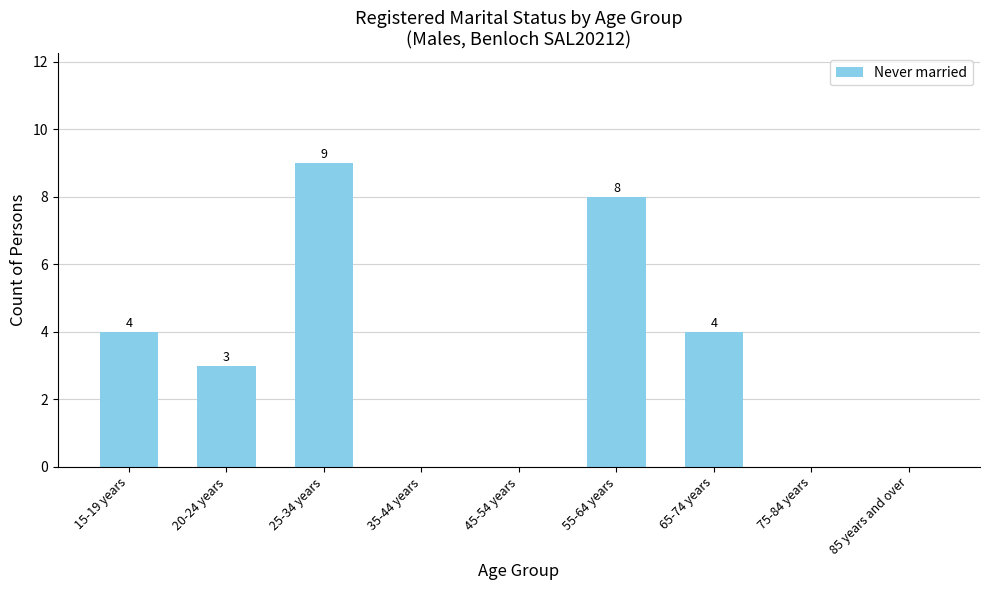

Count the values in the range 0 to 4.

7